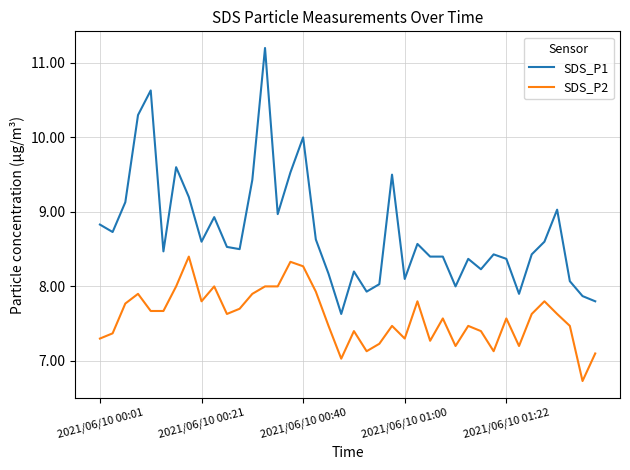

What is the lowest value of the SDS_P1 series?

7.6